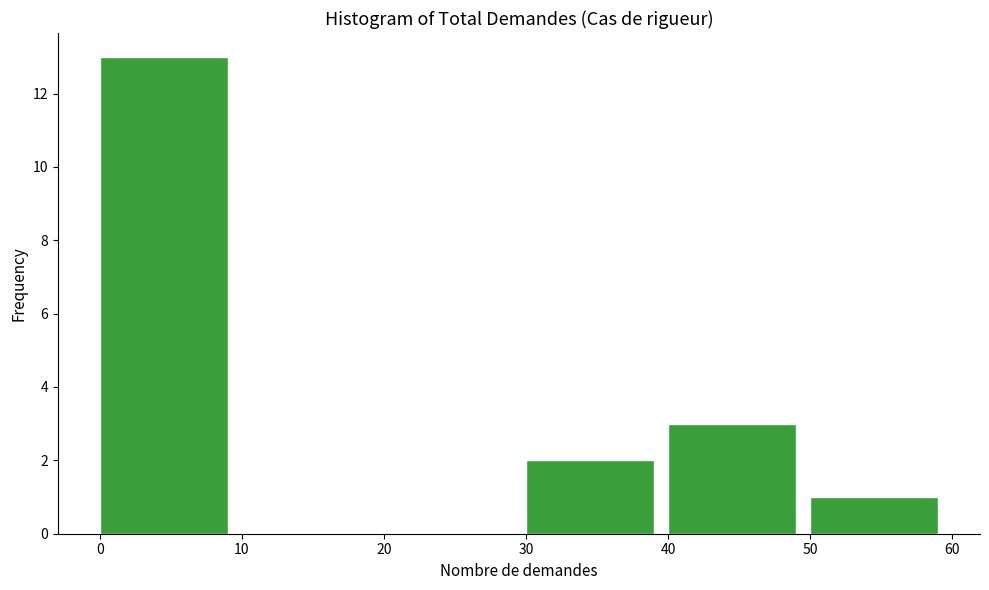

Reading left to right, transcribe this chart: for each bar, give the range it covers on the x-axis and its height. The values are not printed on the chart, so give them approximately, as read against the axis.

0 to 10: 13
10 to 20: 0
20 to 30: 0
30 to 40: 2
40 to 50: 3
50 to 60: 1